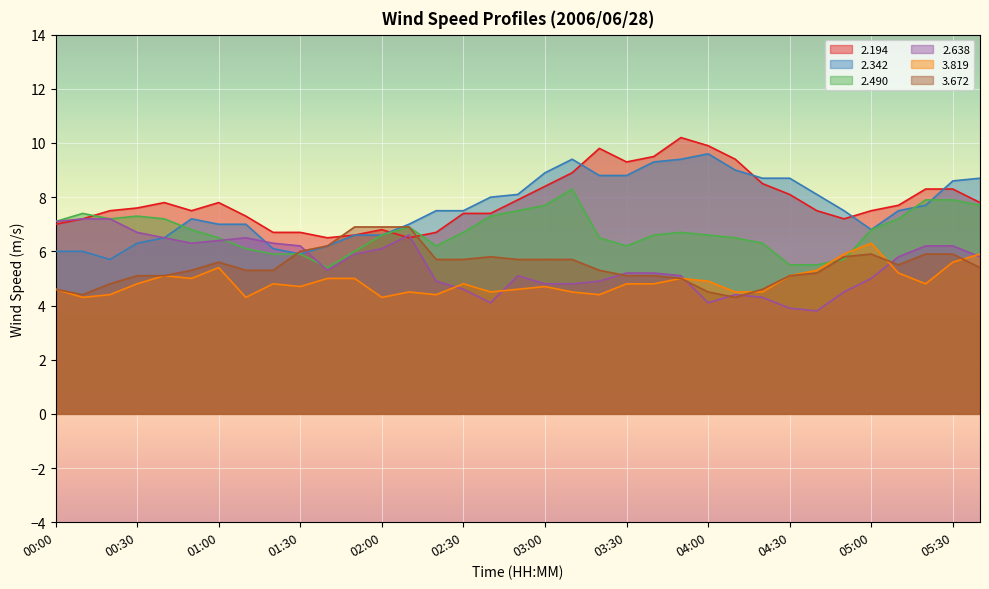

What is the value of the   3.672 point at the 28th from the left?

5.1